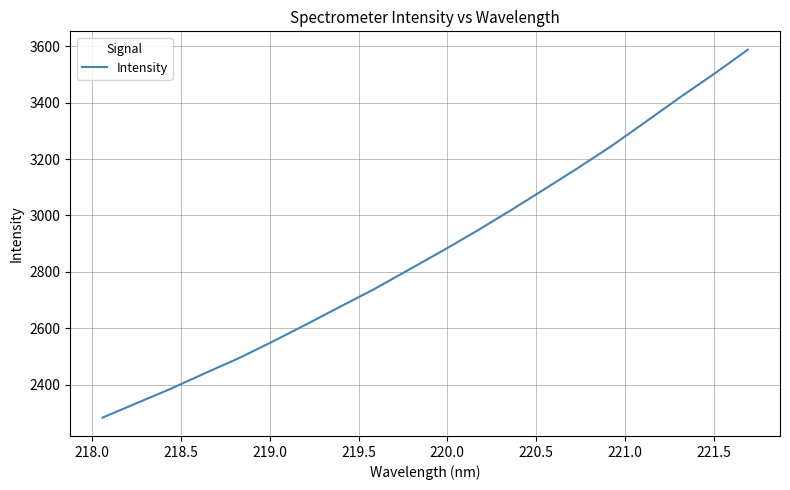

What is the difference between the maximum and minimum values?

1304.5